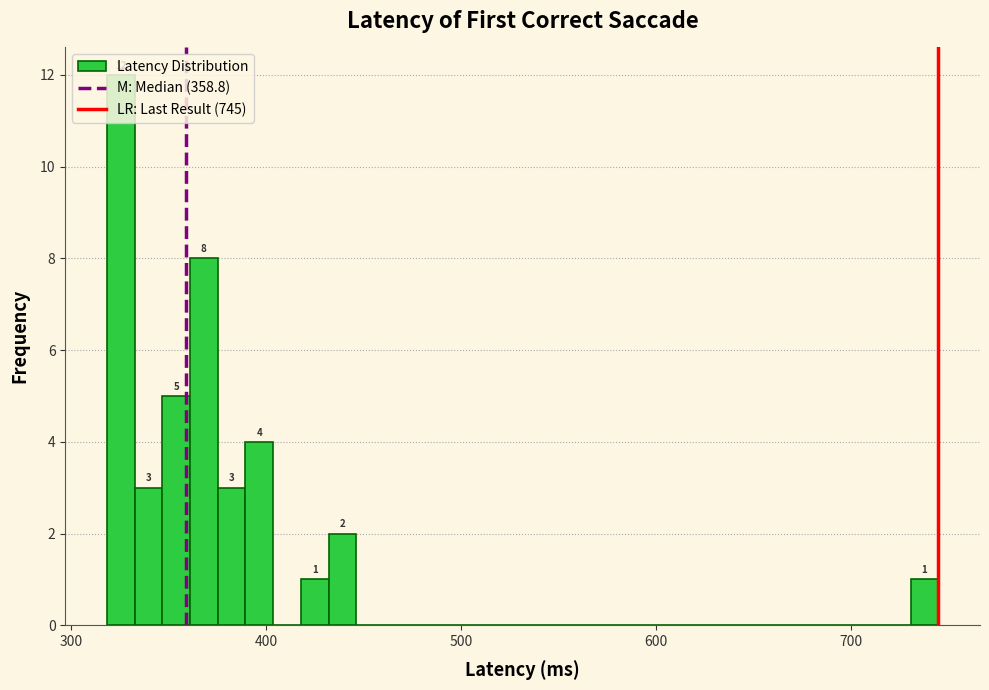

Around what value on the x-axis is the tallest bar? Give the approximate position of its centre, as read against the axis.

330